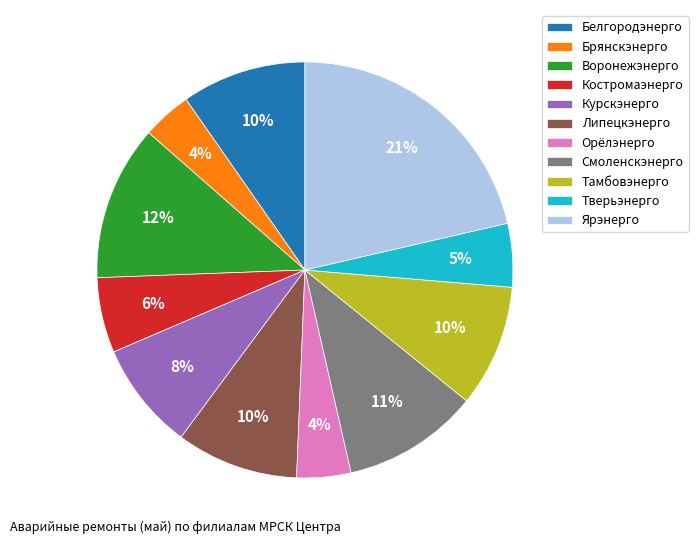

Is the sum of Тамбовэнерго and Липецкэнерго greater than half?

No